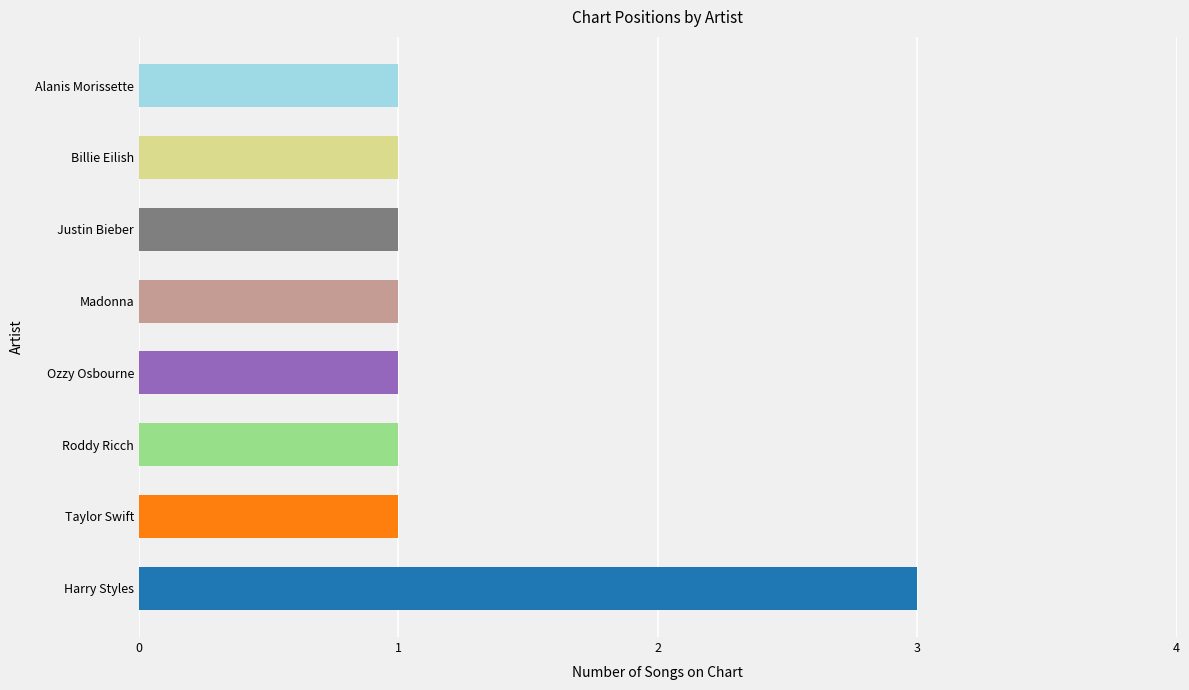

The chart shows a value of 3 at Harry Styles. True or false?

True